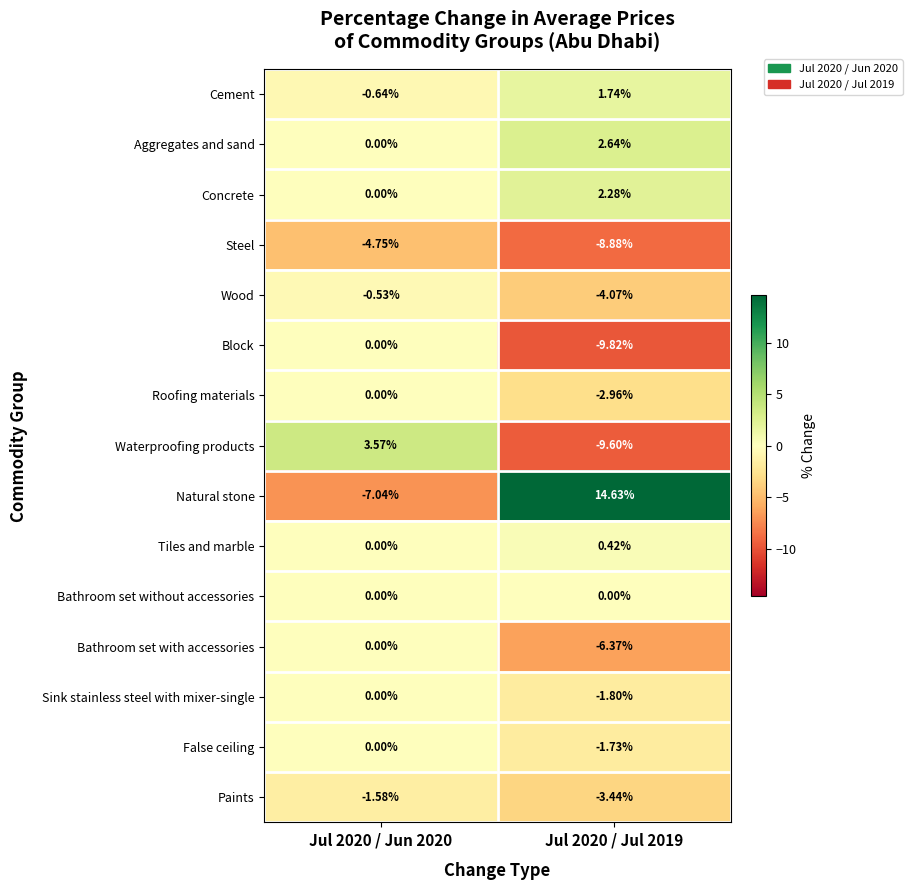

Which series has the widest spread of values?

Natural stone